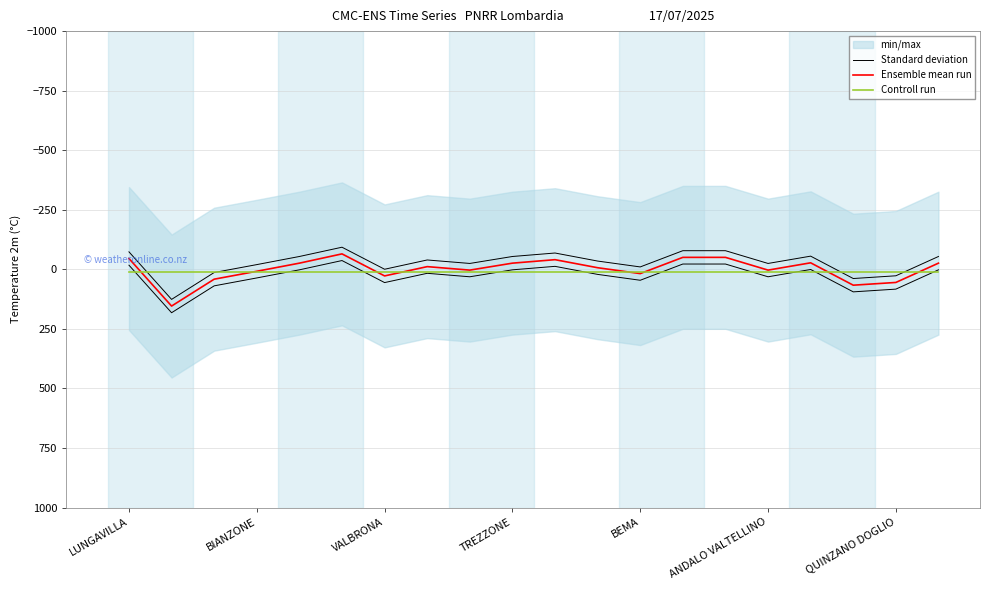

Rank the series by their average value, from highest to lowest.

Standard deviation, Controll run, Ensemble mean run